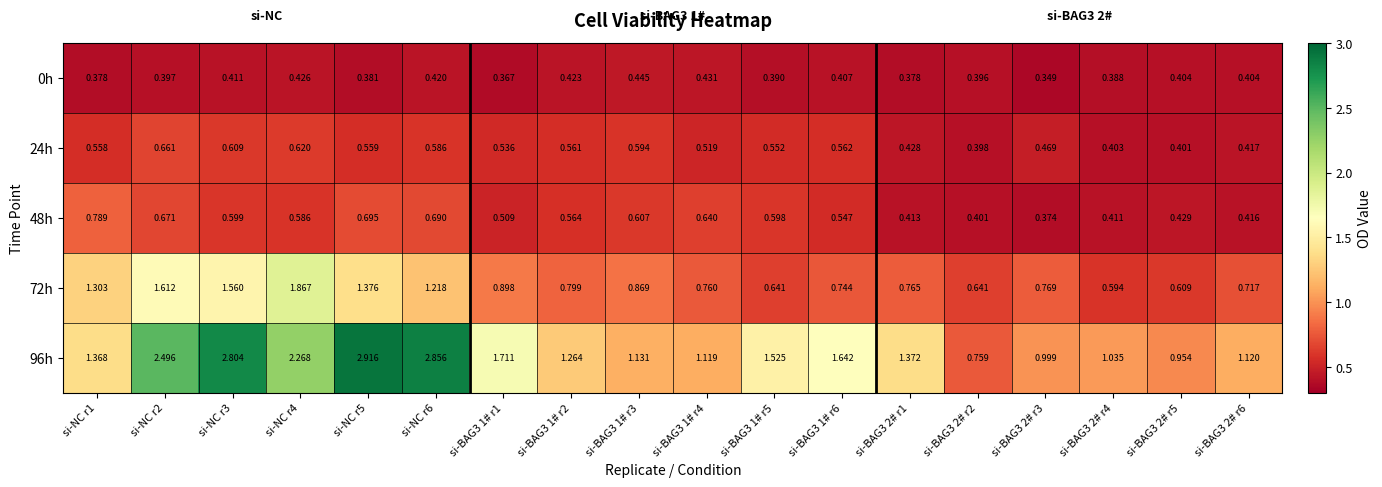

Reading right to left, what are all the values shown in this chart?

0h: si-BAG3 2# r6=0.4	si-BAG3 2# r5=0.4	si-BAG3 2# r4=0.4	si-BAG3 2# r3=0.3	si-BAG3 2# r2=0.4	si-BAG3 2# r1=0.4	si-BAG3 1# r6=0.4	si-BAG3 1# r5=0.4	si-BAG3 1# r4=0.4	si-BAG3 1# r3=0.4	si-BAG3 1# r2=0.4	si-BAG3 1# r1=0.4	si-NC r6=0.4	si-NC r5=0.4	si-NC r4=0.4	si-NC r3=0.4	si-NC r2=0.4	si-NC r1=0.4
24h: si-BAG3 2# r6=0.4	si-BAG3 2# r5=0.4	si-BAG3 2# r4=0.4	si-BAG3 2# r3=0.5	si-BAG3 2# r2=0.4	si-BAG3 2# r1=0.4	si-BAG3 1# r6=0.6	si-BAG3 1# r5=0.6	si-BAG3 1# r4=0.5	si-BAG3 1# r3=0.6	si-BAG3 1# r2=0.6	si-BAG3 1# r1=0.5	si-NC r6=0.6	si-NC r5=0.6	si-NC r4=0.6	si-NC r3=0.6	si-NC r2=0.7	si-NC r1=0.6
48h: si-BAG3 2# r6=0.4	si-BAG3 2# r5=0.4	si-BAG3 2# r4=0.4	si-BAG3 2# r3=0.4	si-BAG3 2# r2=0.4	si-BAG3 2# r1=0.4	si-BAG3 1# r6=0.5	si-BAG3 1# r5=0.6	si-BAG3 1# r4=0.6	si-BAG3 1# r3=0.6	si-BAG3 1# r2=0.6	si-BAG3 1# r1=0.5	si-NC r6=0.7	si-NC r5=0.7	si-NC r4=0.6	si-NC r3=0.6	si-NC r2=0.7	si-NC r1=0.8
72h: si-BAG3 2# r6=0.7	si-BAG3 2# r5=0.6	si-BAG3 2# r4=0.6	si-BAG3 2# r3=0.8	si-BAG3 2# r2=0.6	si-BAG3 2# r1=0.8	si-BAG3 1# r6=0.7	si-BAG3 1# r5=0.6	si-BAG3 1# r4=0.8	si-BAG3 1# r3=0.9	si-BAG3 1# r2=0.8	si-BAG3 1# r1=0.9	si-NC r6=1.2	si-NC r5=1.4	si-NC r4=1.9	si-NC r3=1.6	si-NC r2=1.6	si-NC r1=1.3
96h: si-BAG3 2# r6=1.1	si-BAG3 2# r5=1.0	si-BAG3 2# r4=1.0	si-BAG3 2# r3=1.0	si-BAG3 2# r2=0.8	si-BAG3 2# r1=1.4	si-BAG3 1# r6=1.6	si-BAG3 1# r5=1.5	si-BAG3 1# r4=1.1	si-BAG3 1# r3=1.1	si-BAG3 1# r2=1.3	si-BAG3 1# r1=1.7	si-NC r6=2.9	si-NC r5=2.9	si-NC r4=2.3	si-NC r3=2.8	si-NC r2=2.5	si-NC r1=1.4